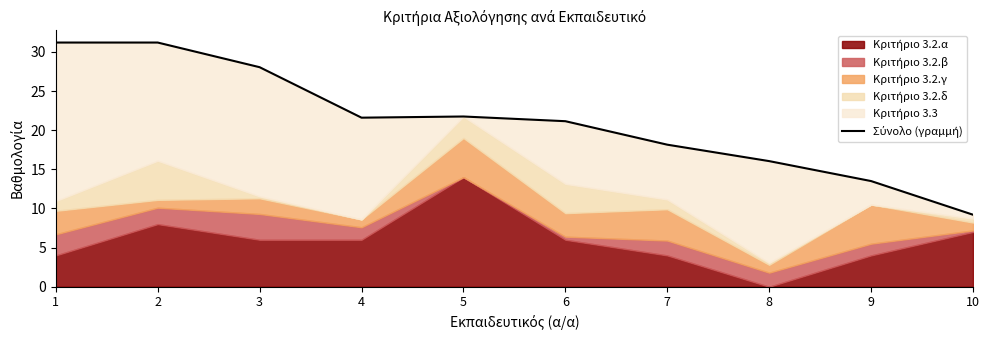

Which category has the highest value across all series?

2